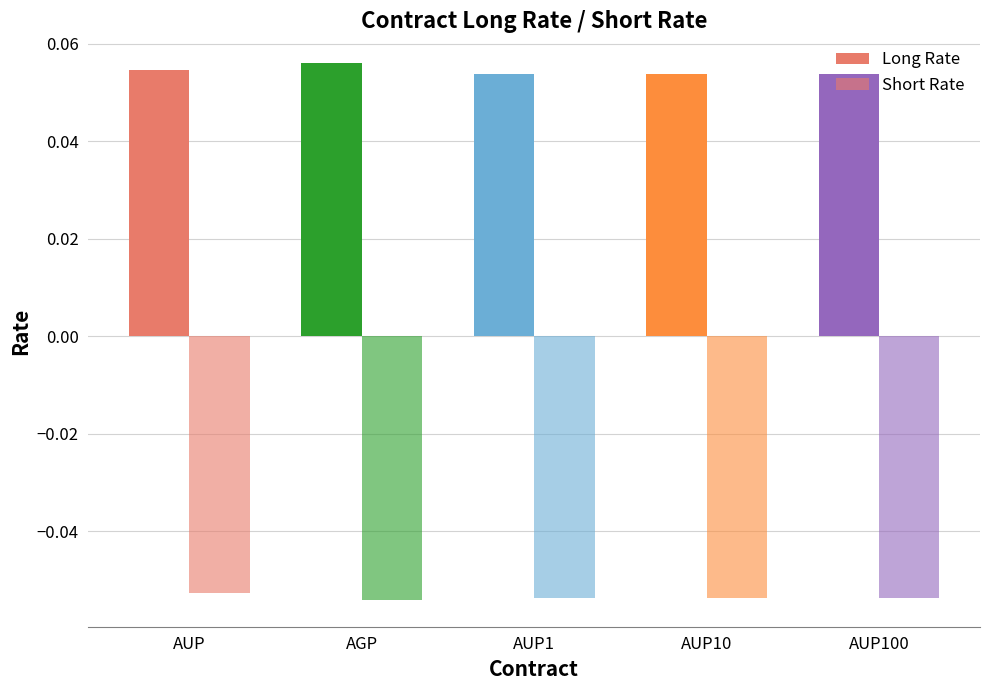

How many bars are there in total?

10